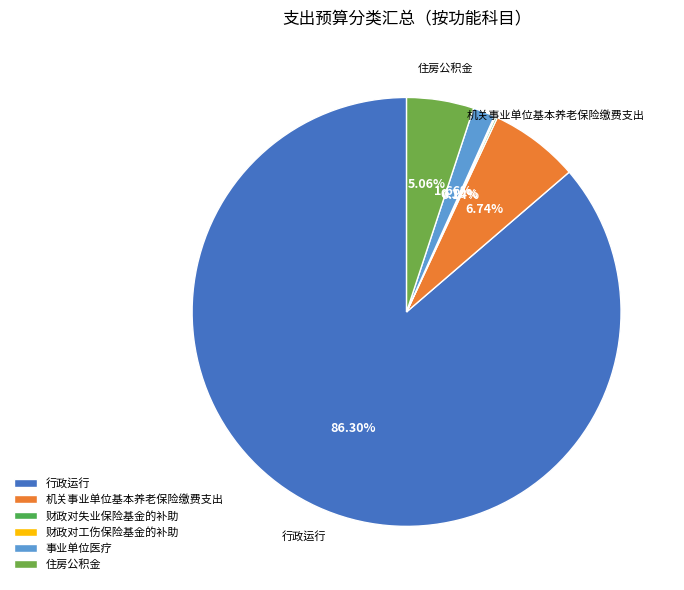

What percentage is the 行政运行 slice, to the nearest percent?

86%